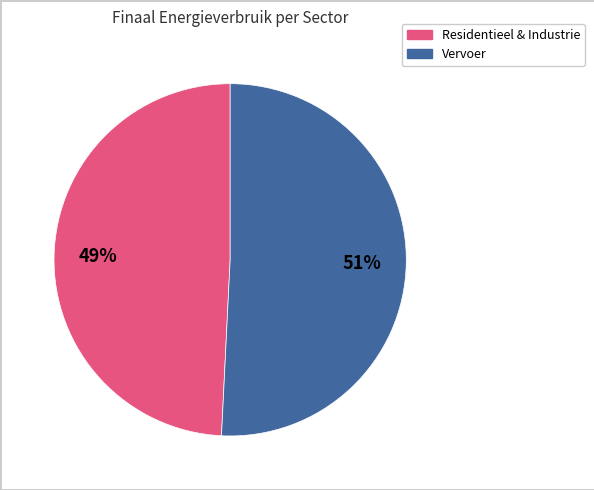

Count the number of slices in the pie.

2